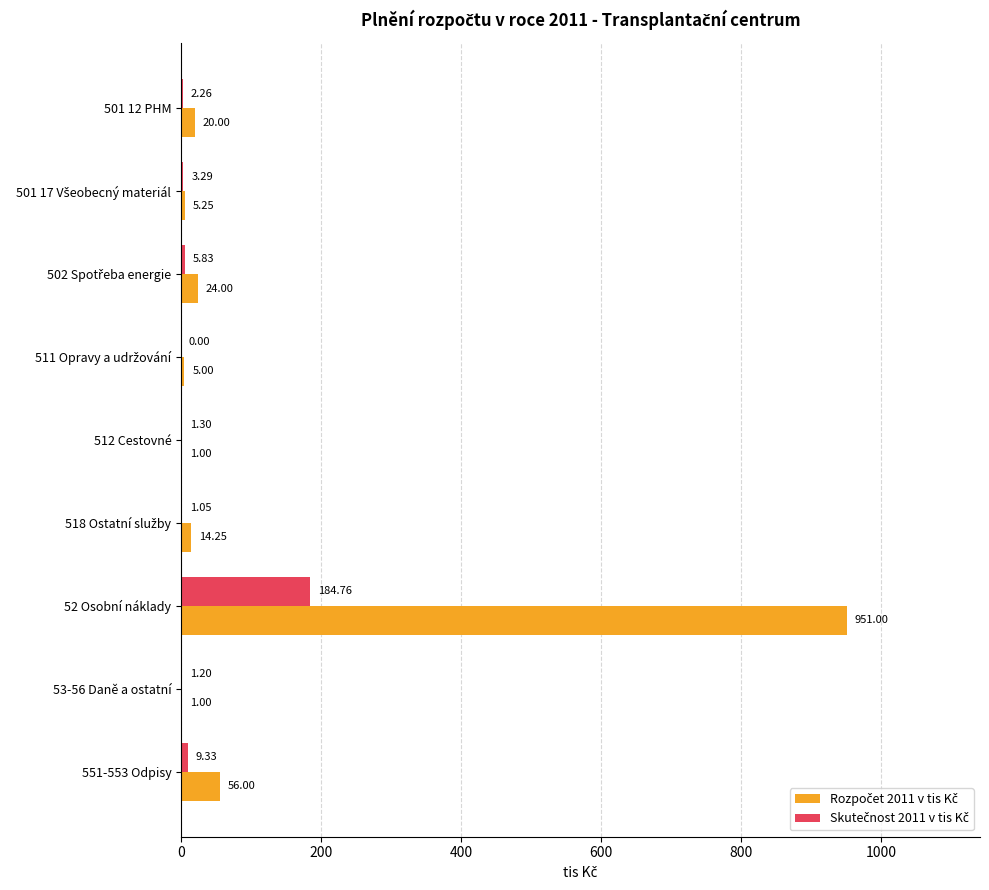

At which category is the sum across all series the highest?

52 Osobní náklady